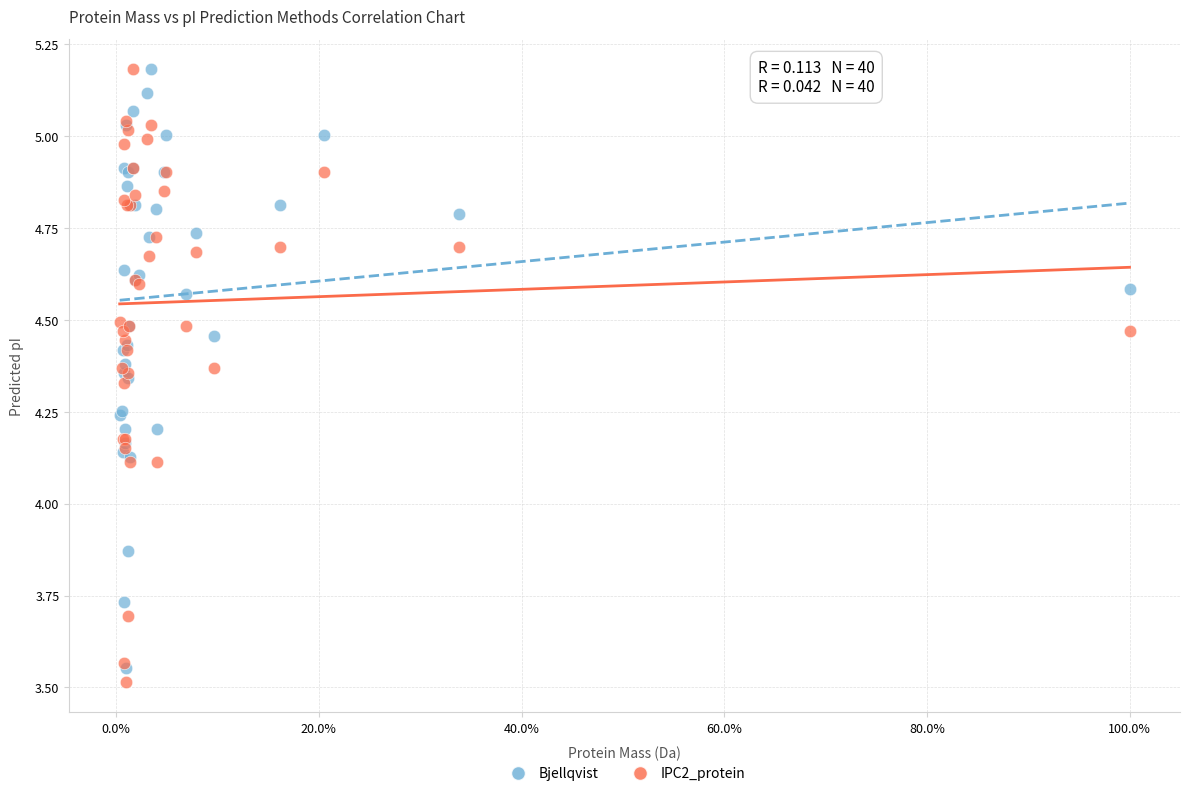

What are all the series names shown in the legend?

Bjellqvist, IPC2_protein